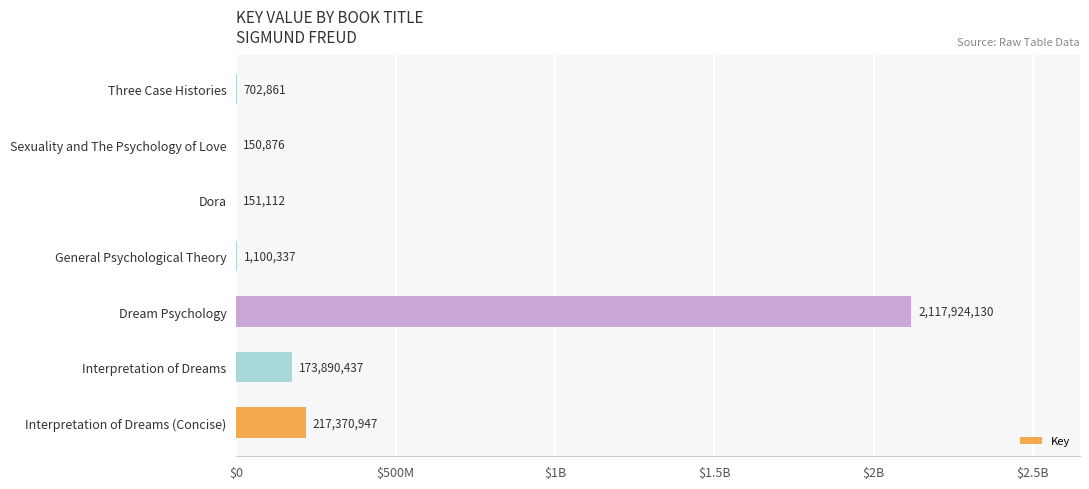

Are the bars horizontal?

Yes